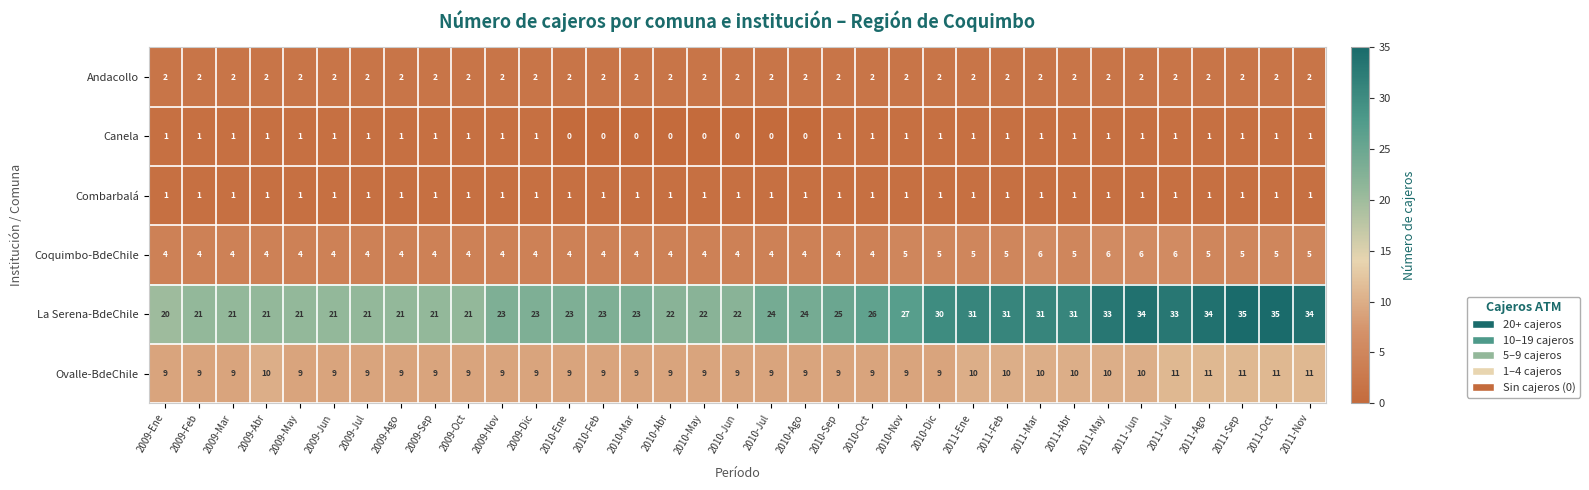

Which series has the largest total across all categories?

La Serena-BdeChile